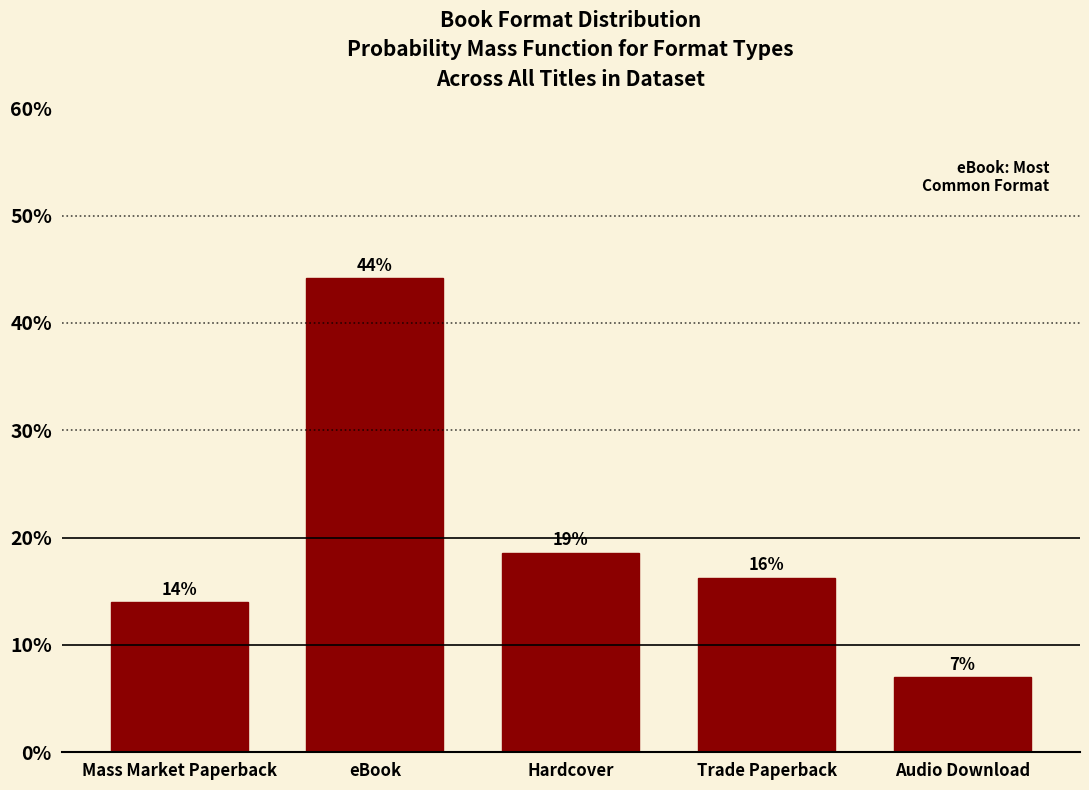

What is the ratio of the value at Mass Market Paperback to the value at Audio Download?

2.0